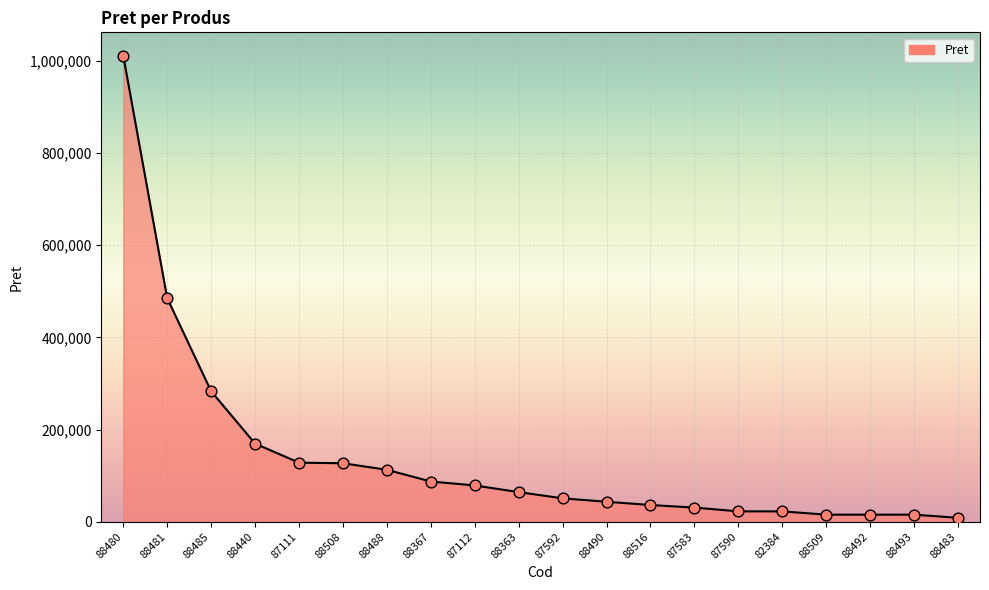

Which has a higher value, 88508 or 88488?

88508